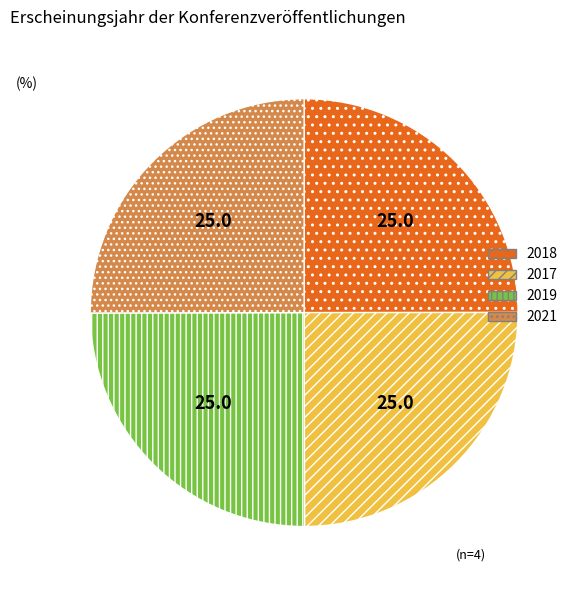

Is there a majority slice in this chart?

No